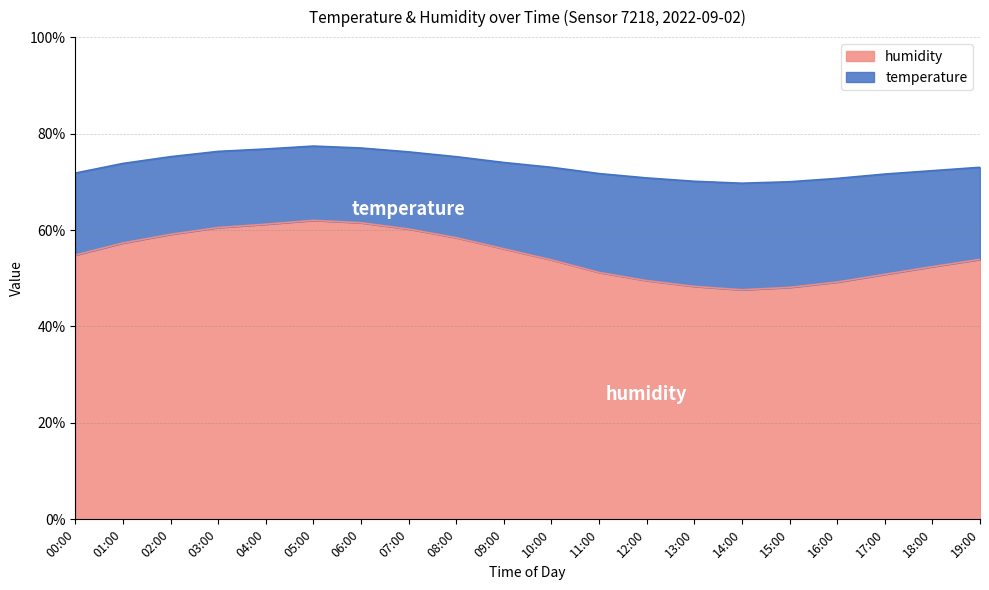

What value does the humidity series have at 17:00?

50.8